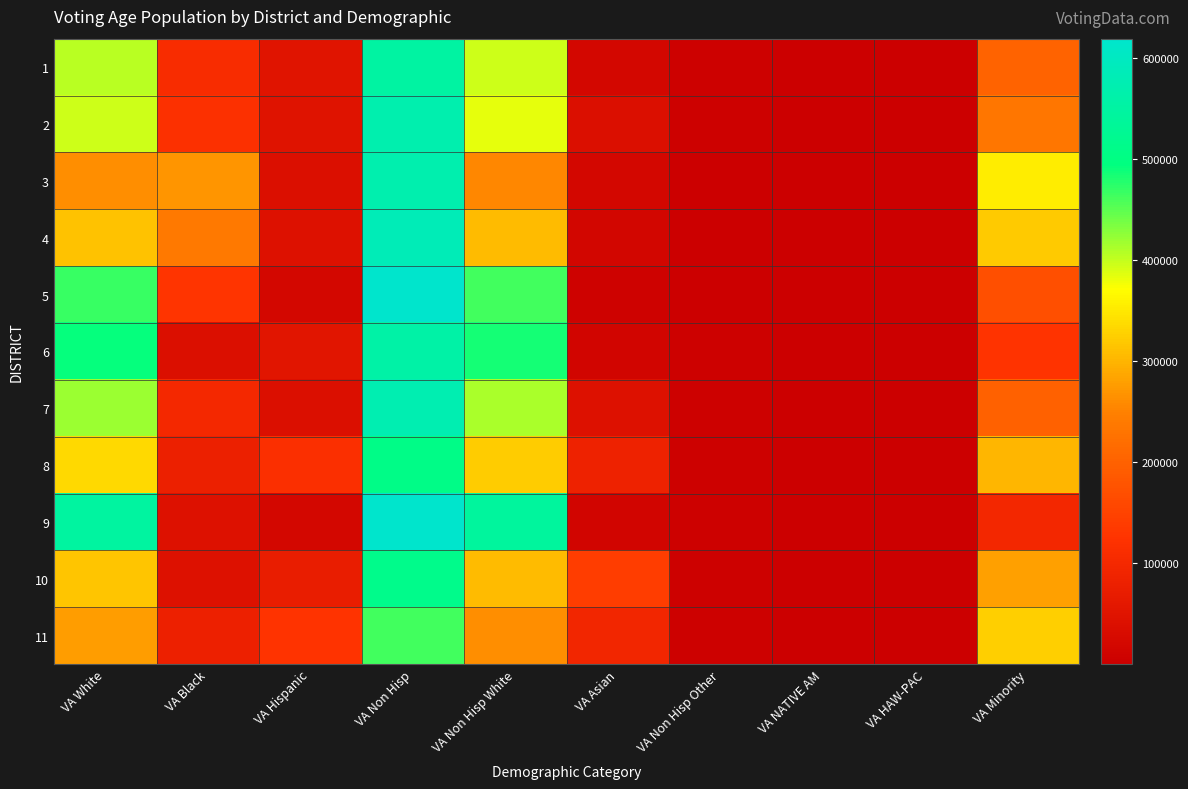

Count the number of categories in the chart.

10